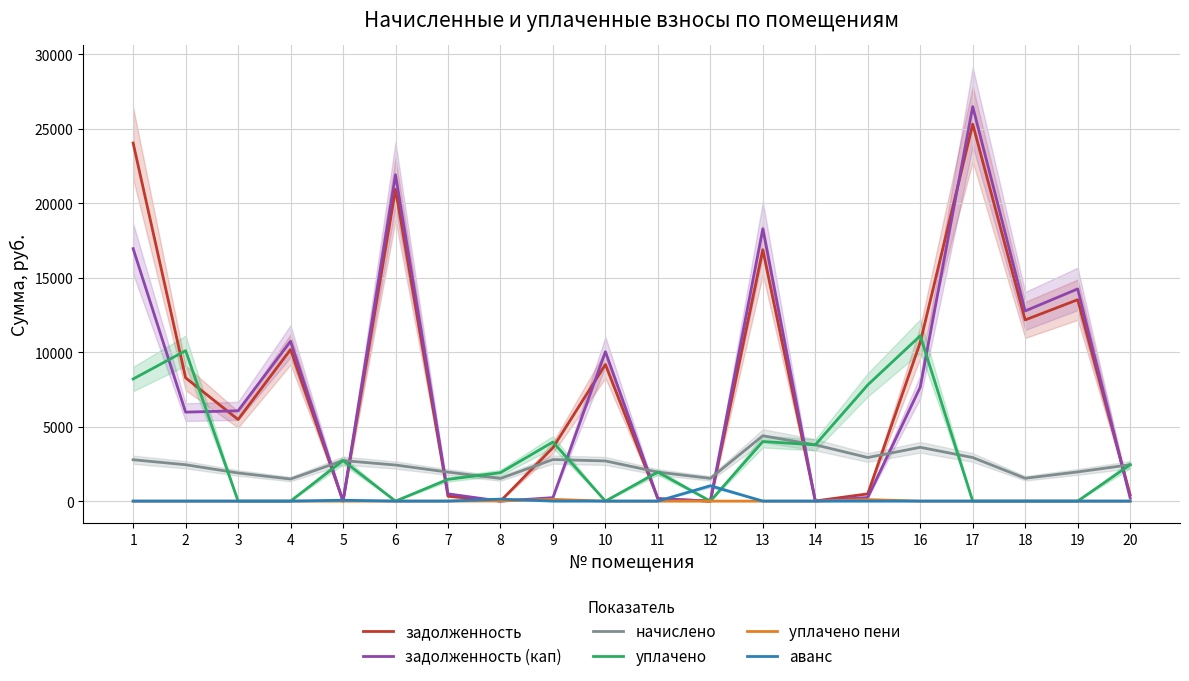

Where is the first local minimum for уплачено?

6